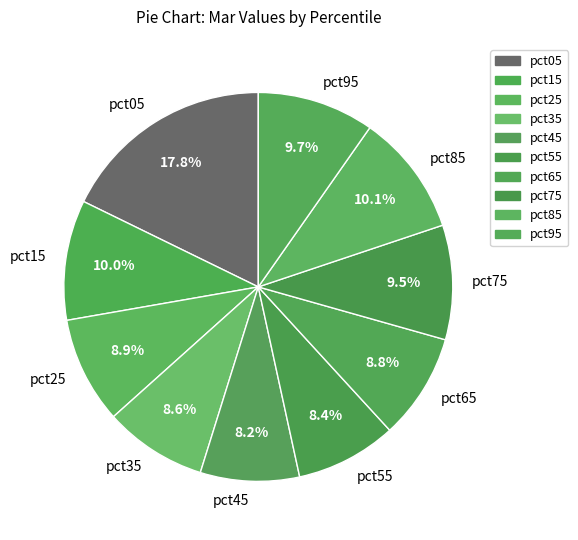

Which category has the biggest portion of the pie?

pct05